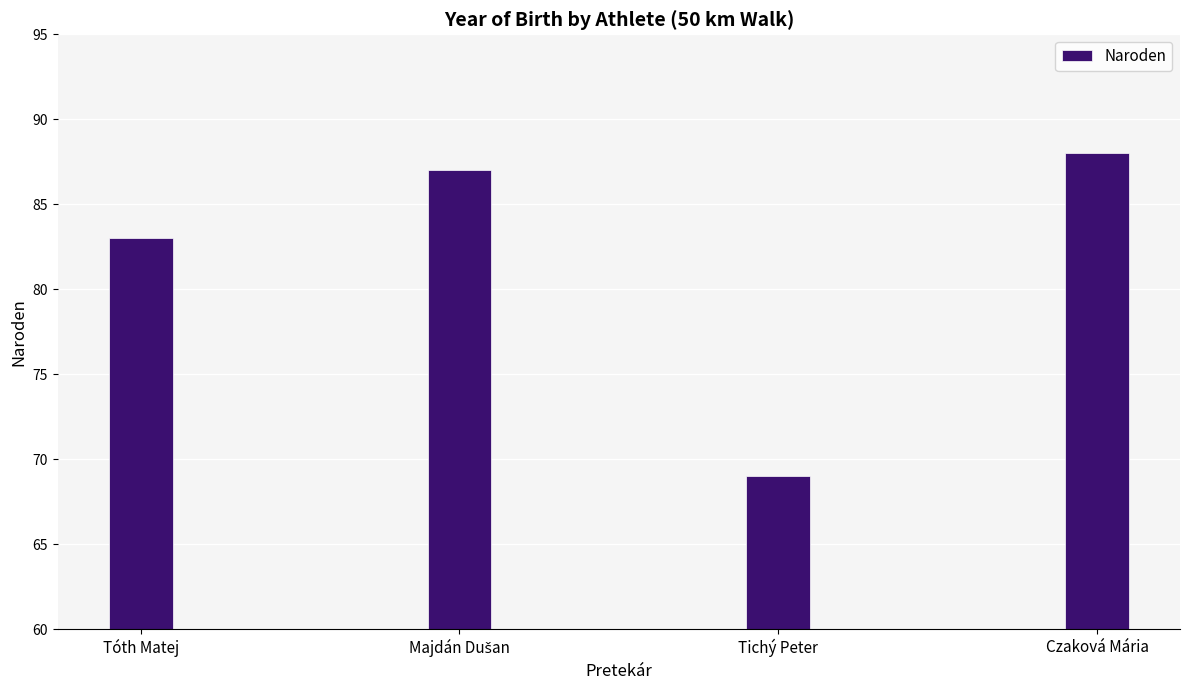

What is the maximum value shown in the chart?

88